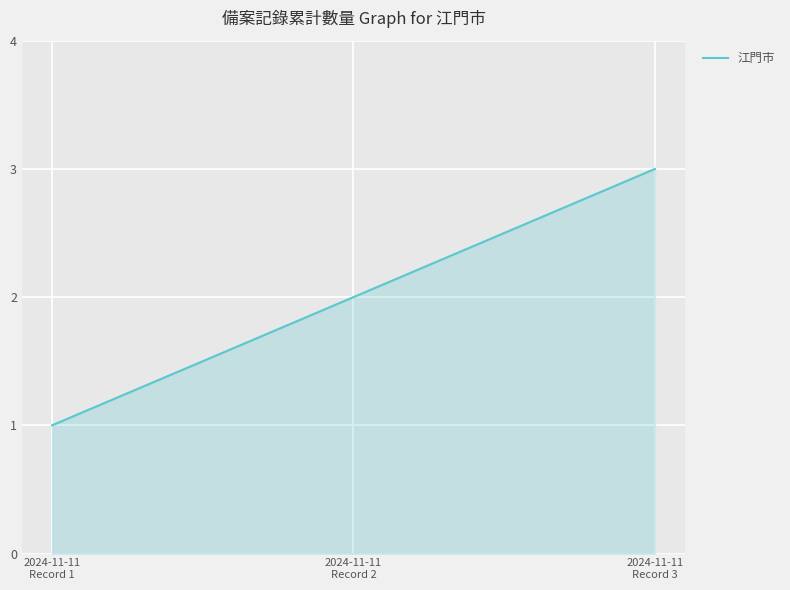

What is the sum of the values at 2024-11-11
Record 3 and 2024-11-11
Record 2?

5